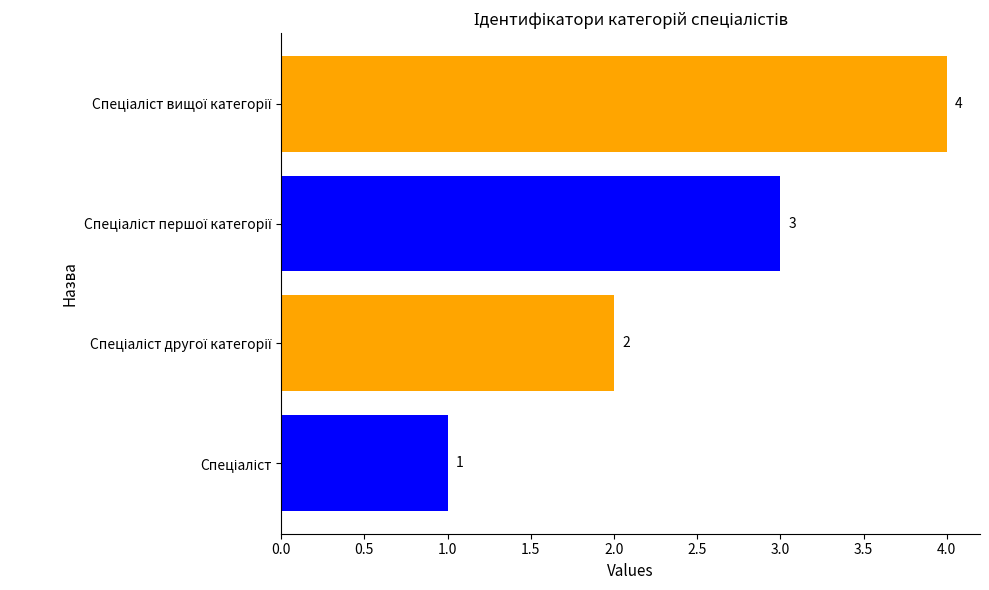

What is the sum of all values?

10